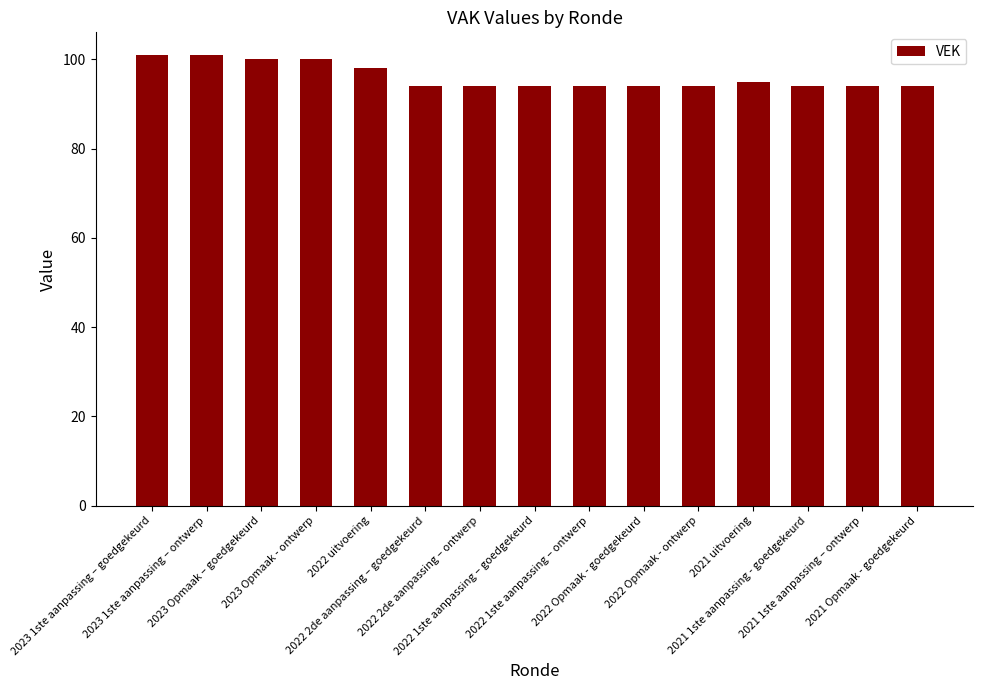

Count the values in the range 94 to 100.

13